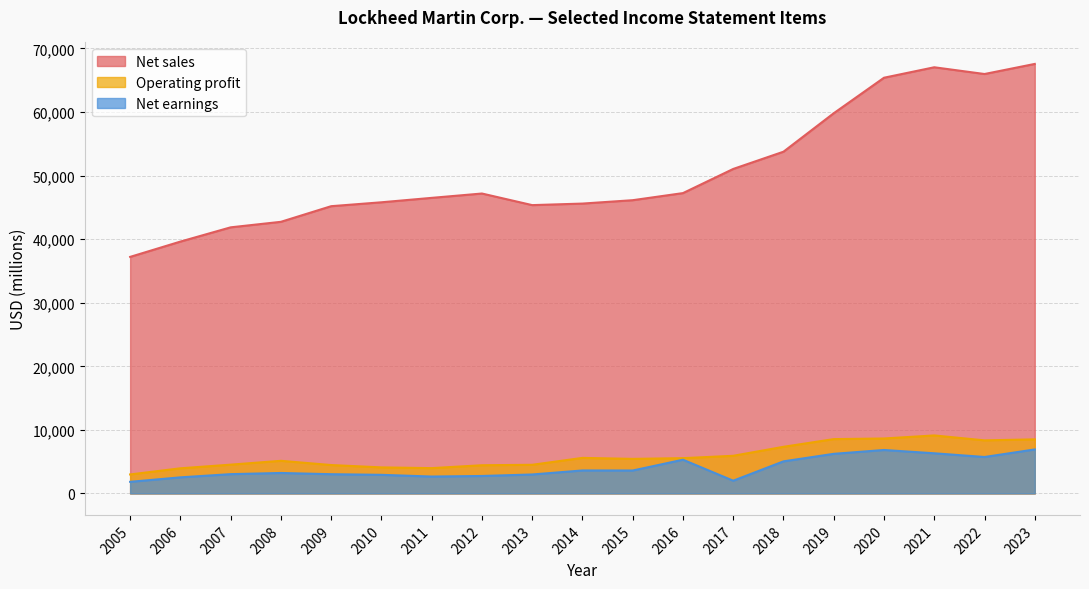

At which label is Net sales closest to 52392?

2017